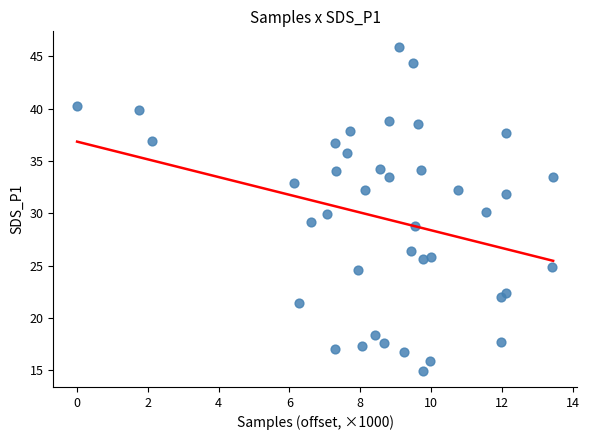

What is the range of Y values (max minus min)?

30.9